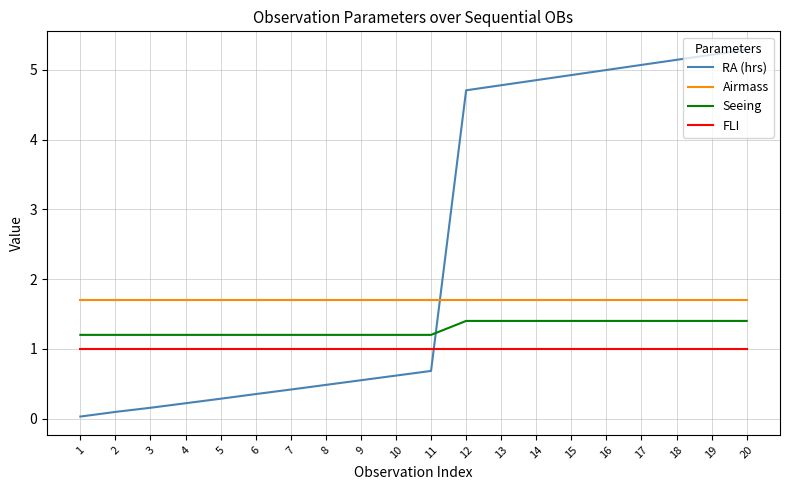

Is this an area chart (filled region under the line)?

No